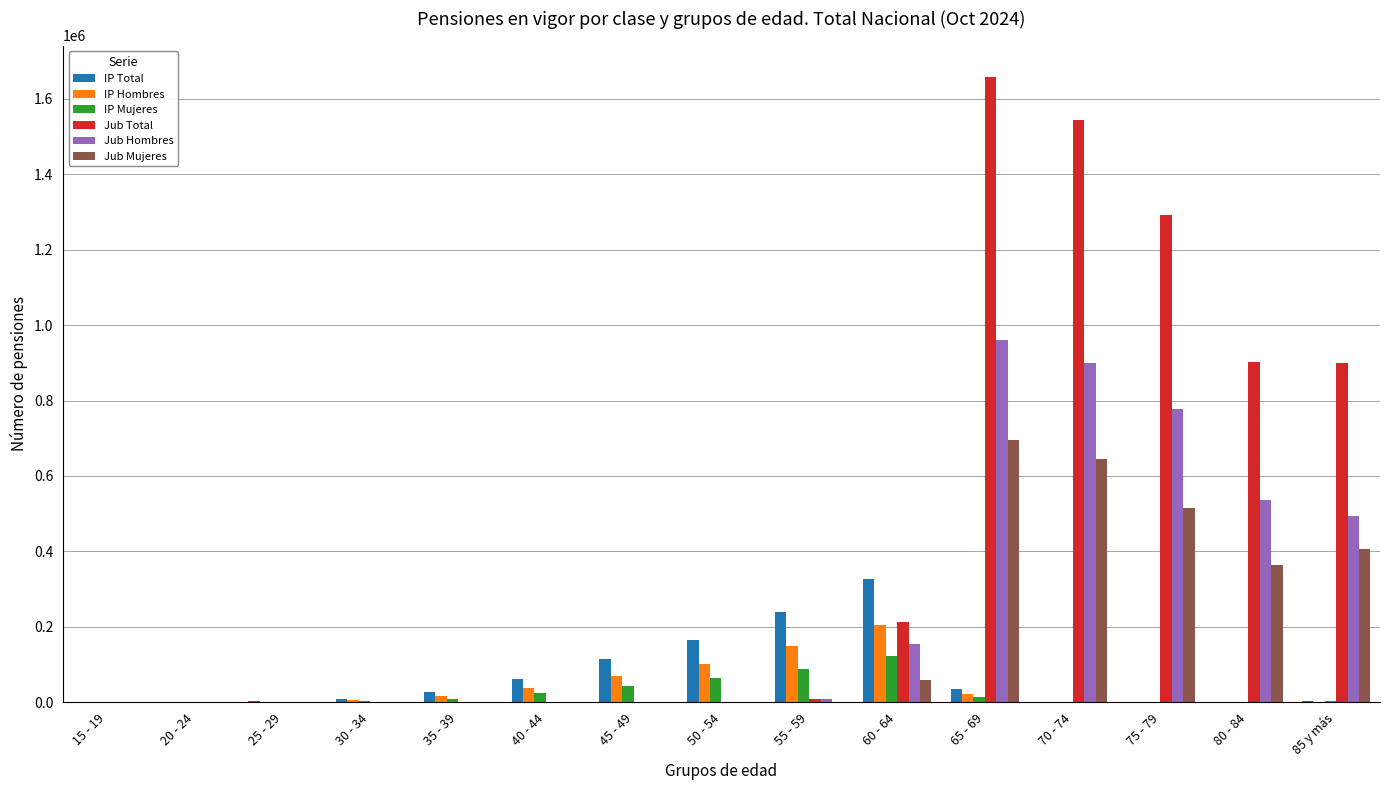

The value of Jub Total at 15 - 19 is 0. True or false?

True